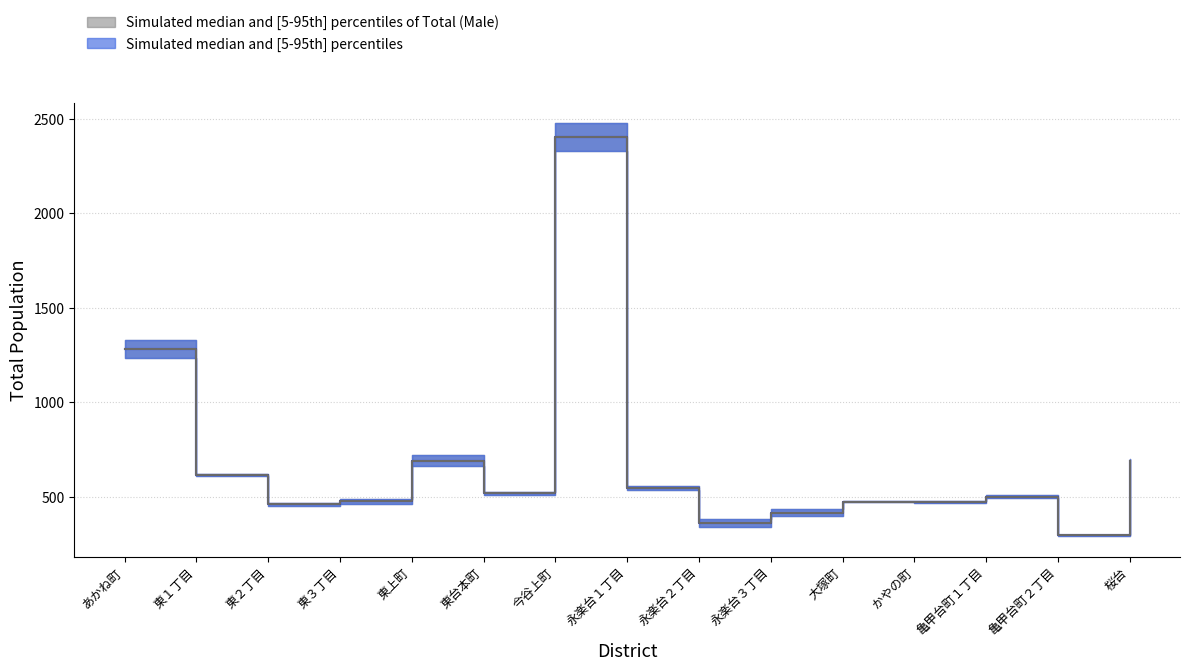

What is the approximate value of upper_blue at 今谷上町?

2476